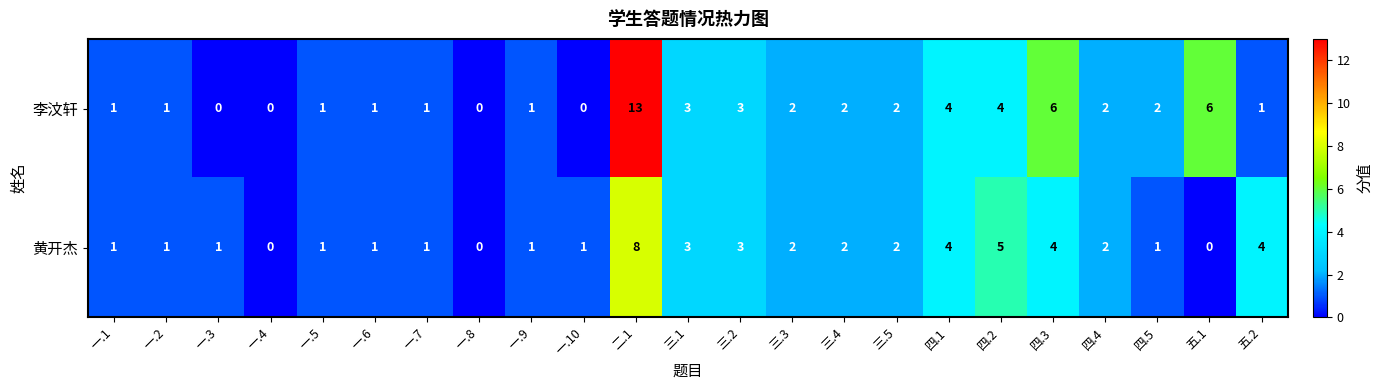

Count the number of data series in this chart.

2